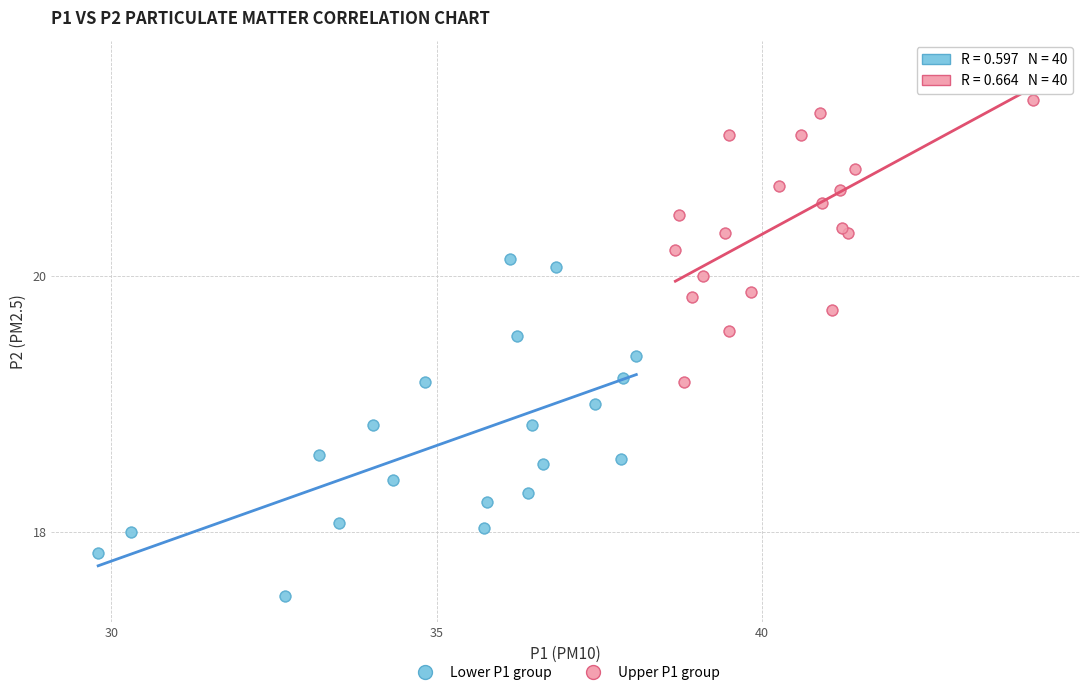

Which series contains the highest Y value?

Upper P1 group